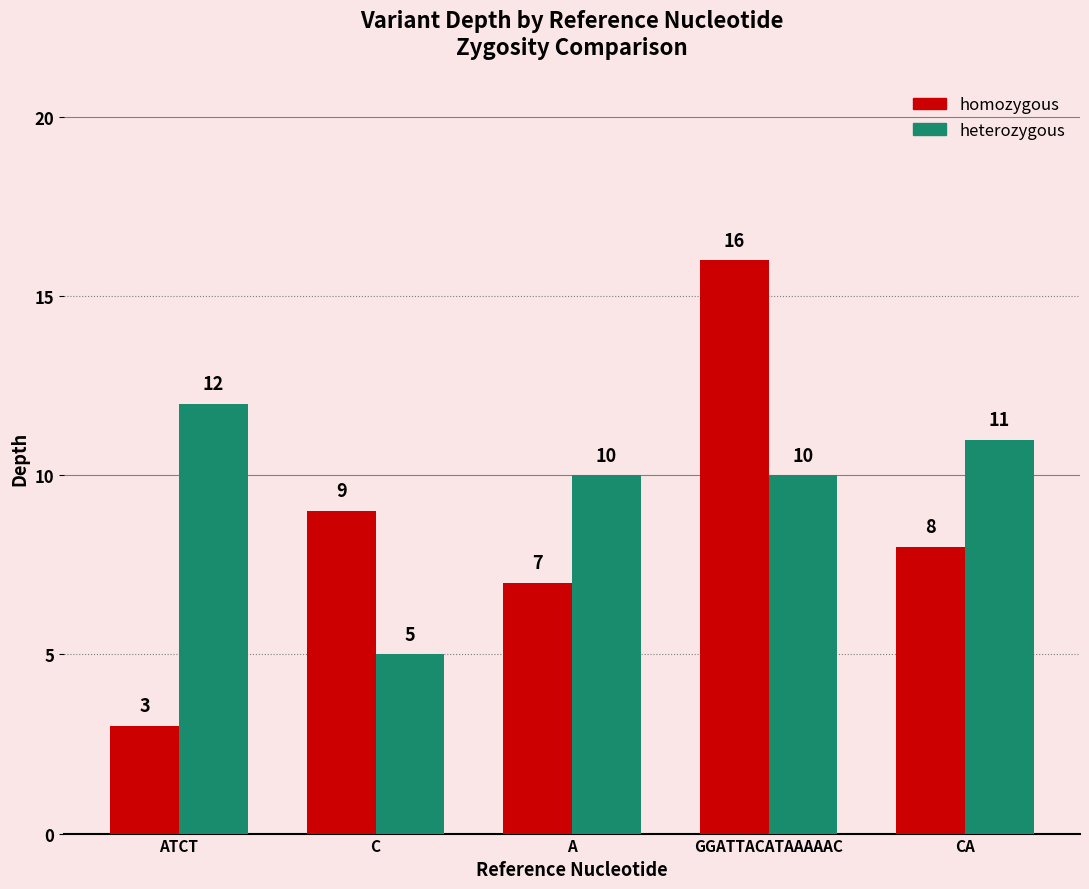

What is the average value of the homozygous series?

9